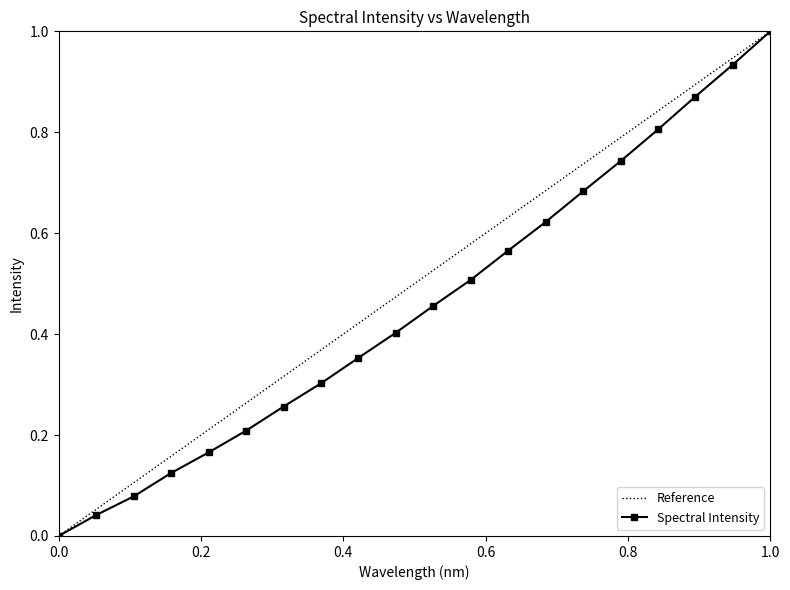

Is it true that Spectral Intensity equals 0.2 at 1.0?

False